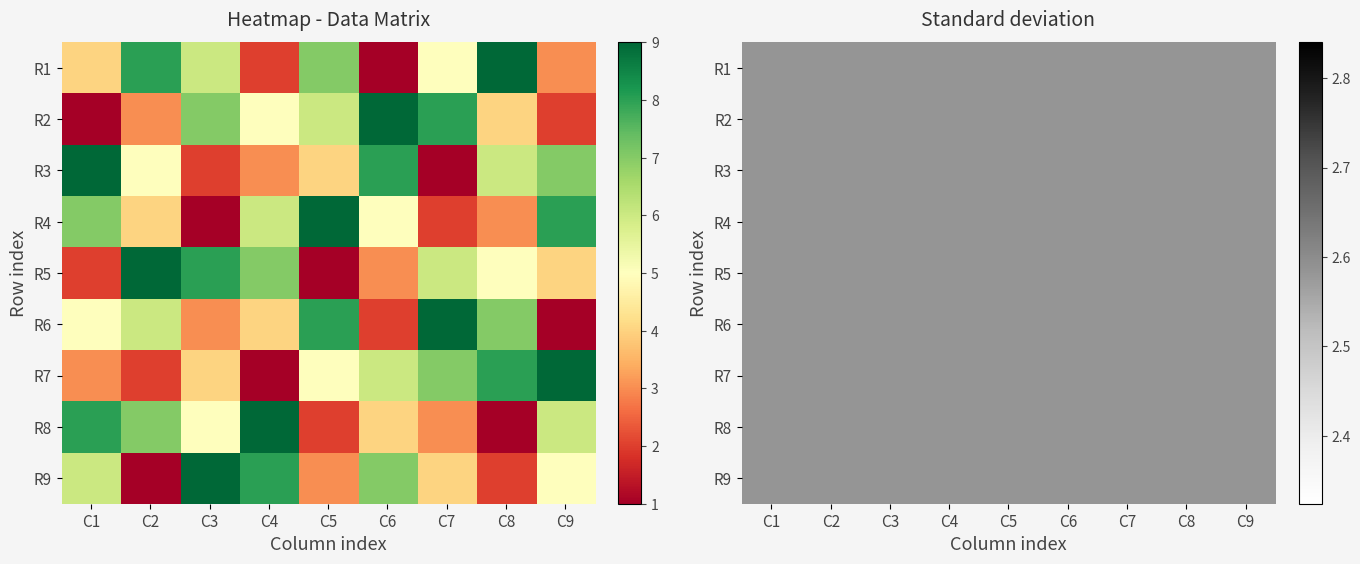

Reading right to left, extract all data points from this chart.

row1: 3	9	5	1	7	2	6	8	4
row2: 2	4	8	9	6	5	7	3	1
row3: 7	6	1	8	4	3	2	5	9
row4: 8	3	2	5	9	6	1	4	7
row5: 4	5	6	3	1	7	8	9	2
row6: 1	7	9	2	8	4	3	6	5
row7: 9	8	7	6	5	1	4	2	3
row8: 6	1	3	4	2	9	5	7	8
row9: 5	2	4	7	3	8	9	1	6